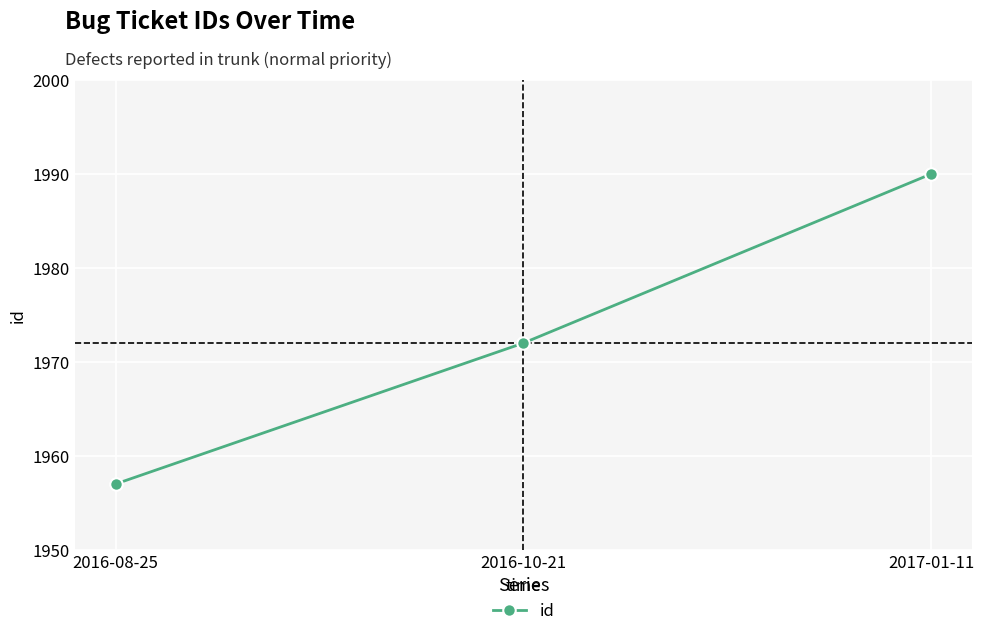

Is it true that the value at 2016-08-25 is 1957?

True